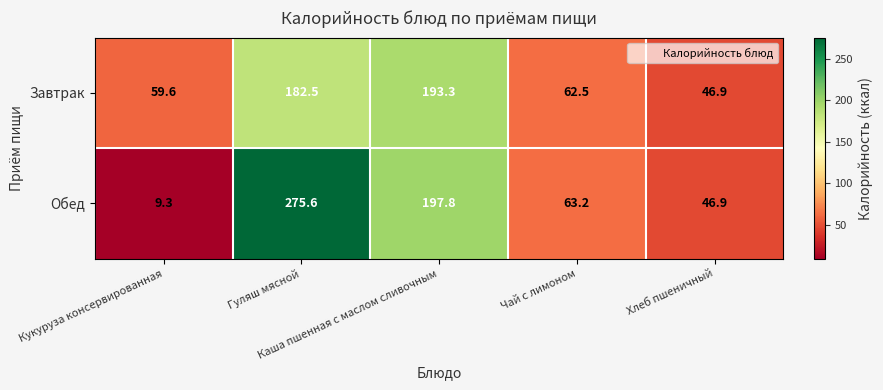

What is the maximum value shown in the chart?

275.6